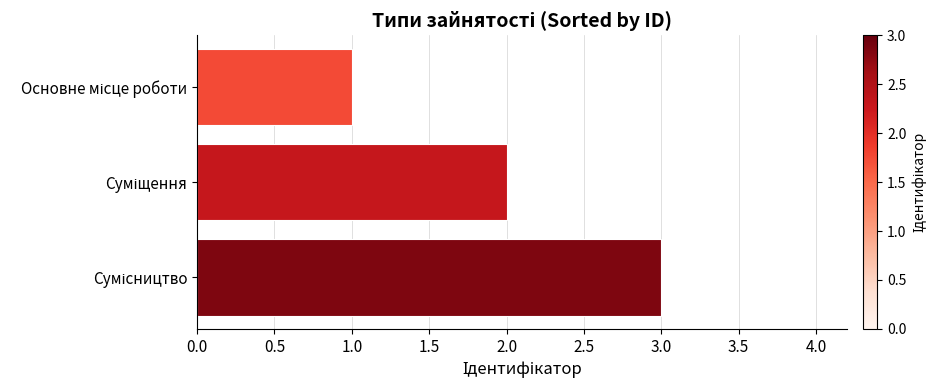

What is the sum of all values?

6